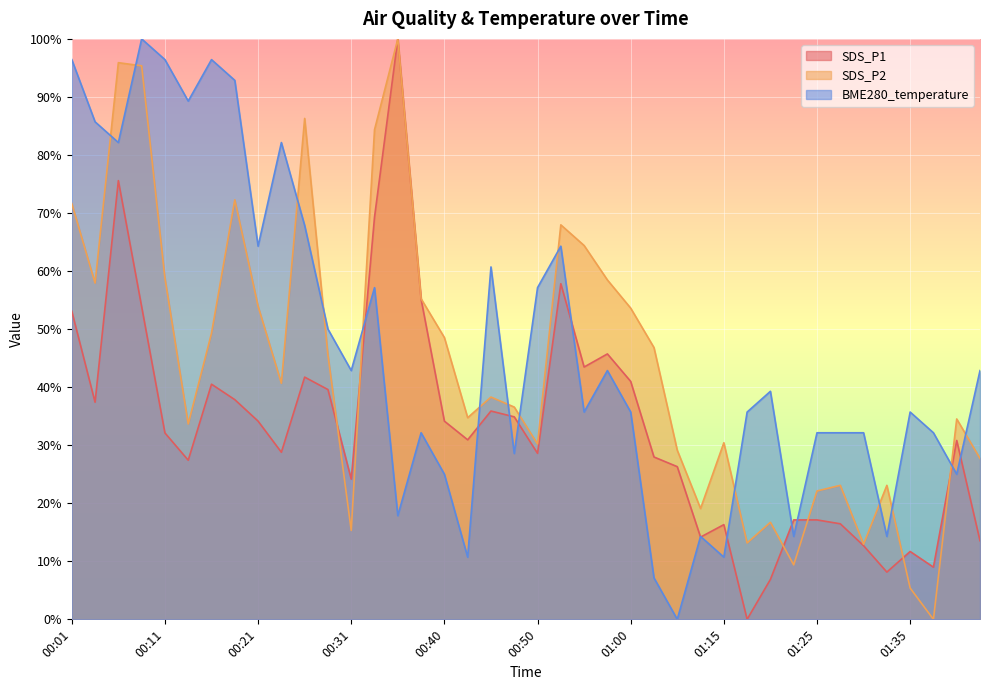

What is the label of the 19th point from the left?

00:45